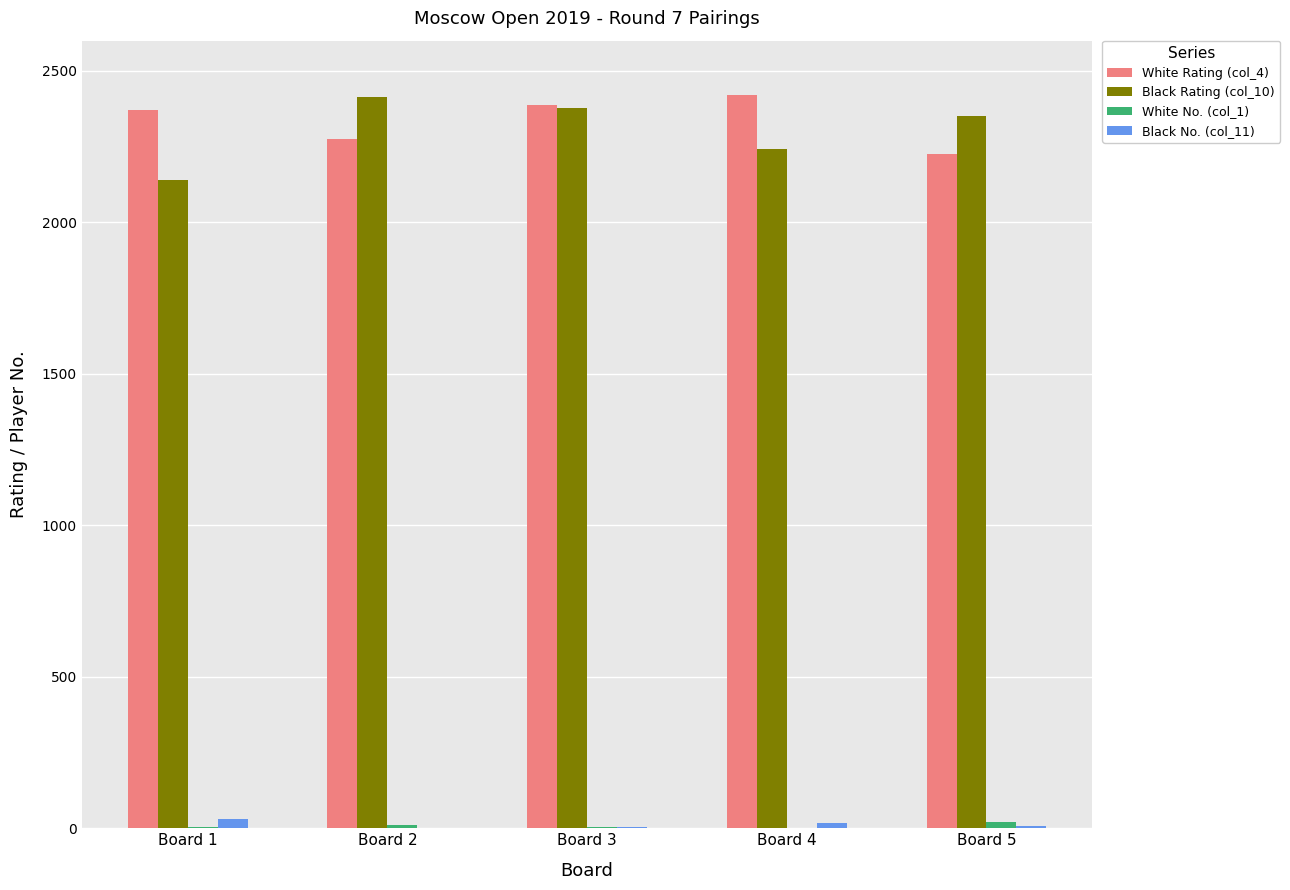

Reading left to right, list all the values displayed in this chart.

White Rating (col_4): Board 1=2372	Board 2=2274	Board 3=2387	Board 4=2419	Board 5=2226
Black Rating (col_10): Board 1=2141	Board 2=2413	Board 3=2378	Board 4=2243	Board 5=2350
White No. (col_1): Board 1=5	Board 2=11	Board 3=3	Board 4=1	Board 5=19
Black No. (col_11): Board 1=31	Board 2=2	Board 3=4	Board 4=16	Board 5=6